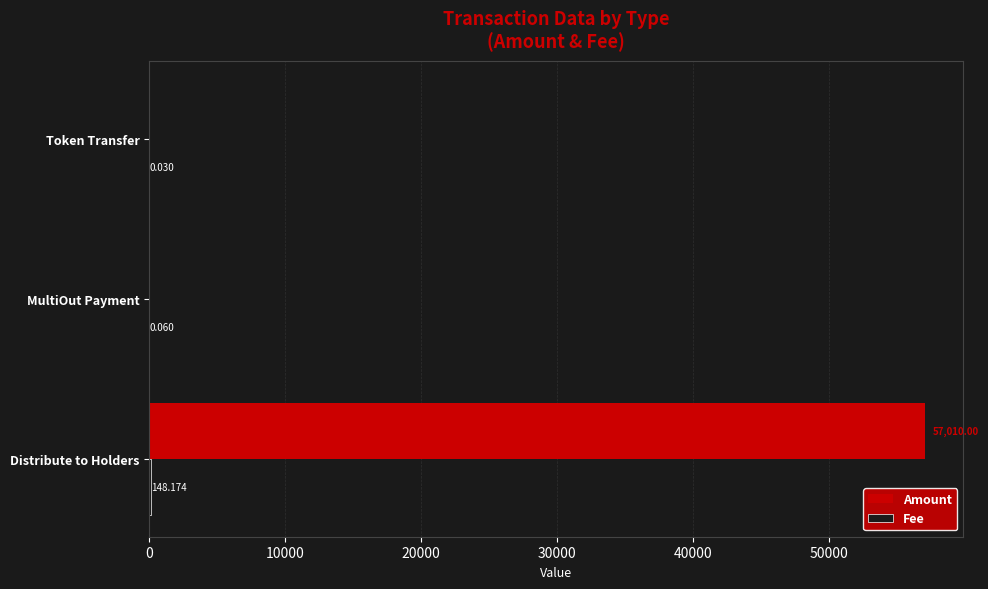

Which series has the largest total across all categories?

Amount